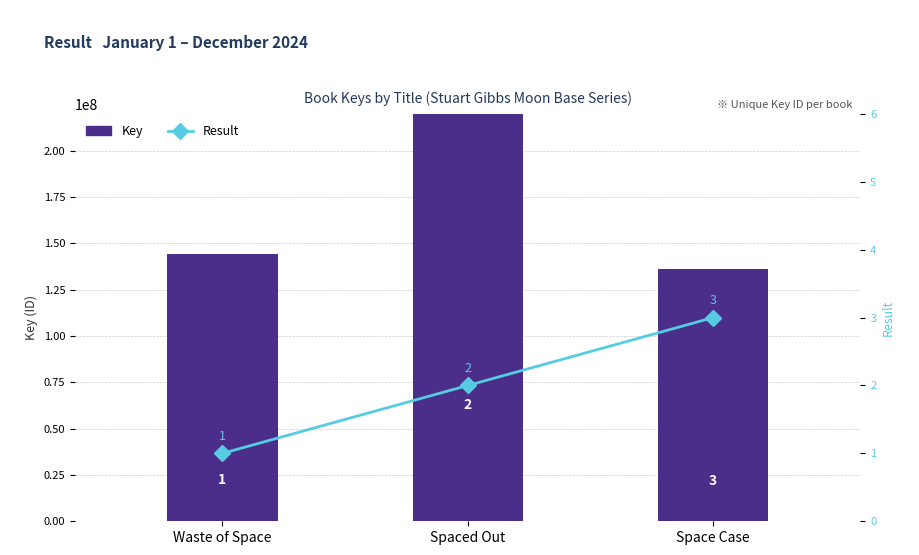

Reading left to right, list all the values displayed in this chart.

Key: Waste of Space=144273168	Spaced Out=453008035	Space Case=136319459
Result: Waste of Space=1	Spaced Out=2	Space Case=3